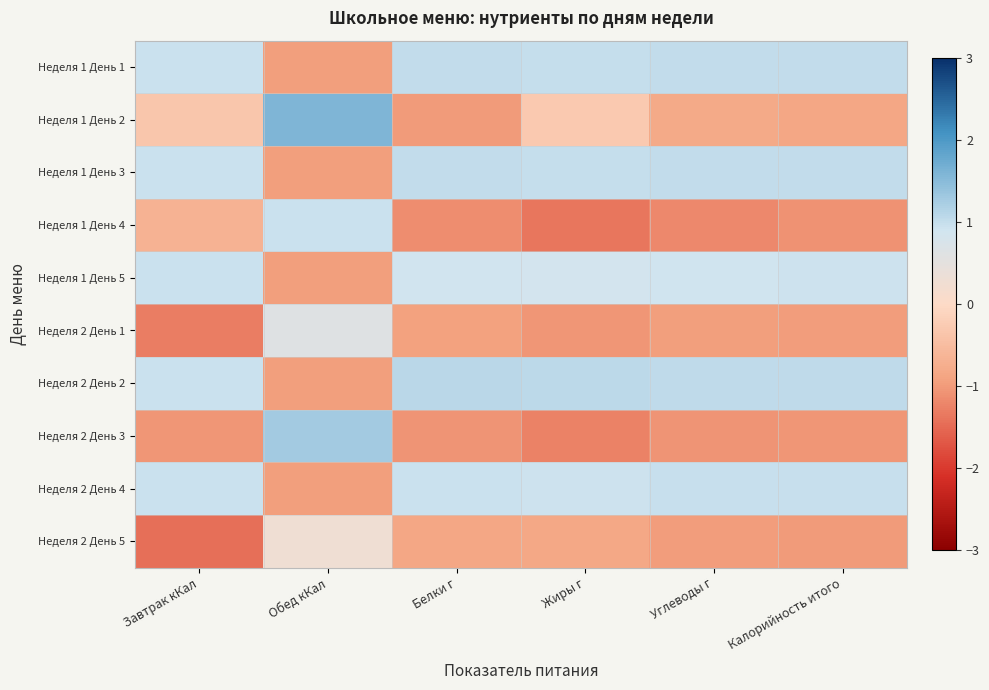

What is the greatest value displayed?

1.6